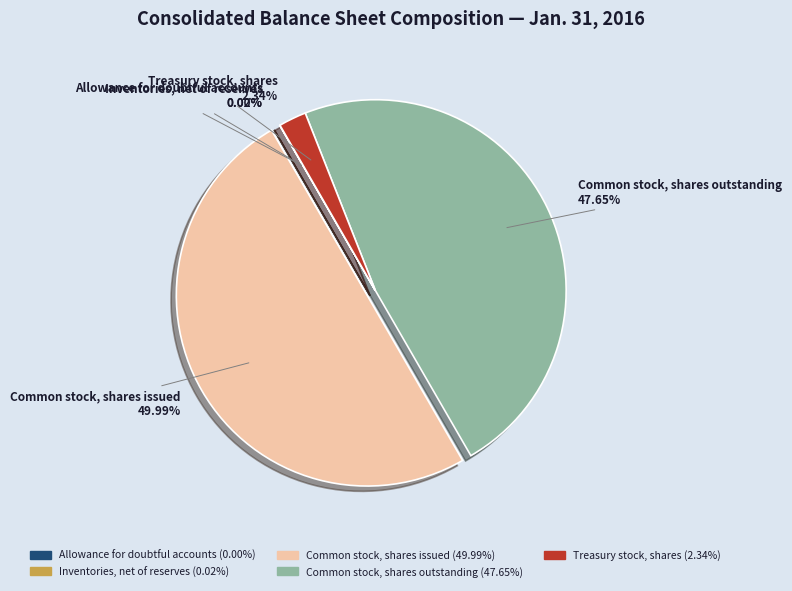

Does Treasury stock, shares represent more than half of the total?

No